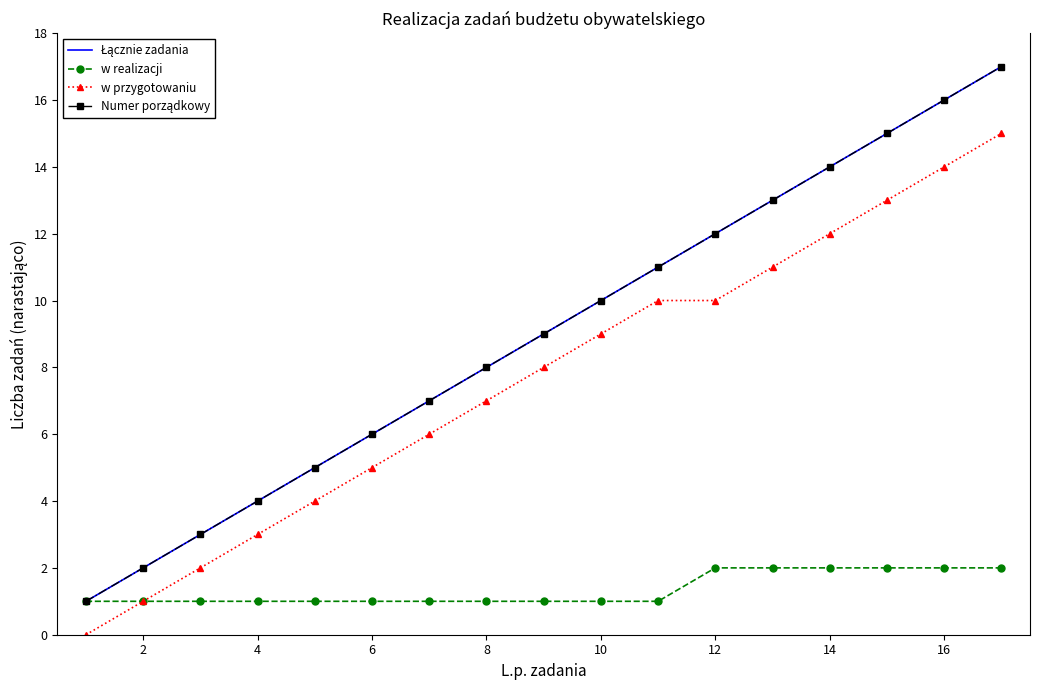

True or false: w realizacji and Numer porządkowy cross at least once.

False